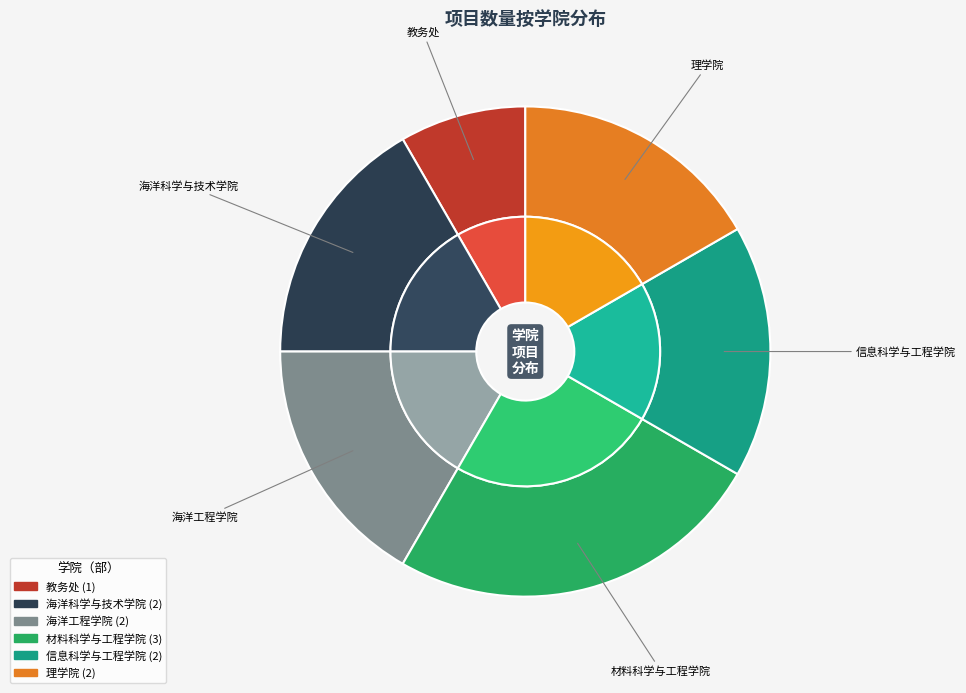

What percentage is NOT represented by 海洋工程学院?

83.3%